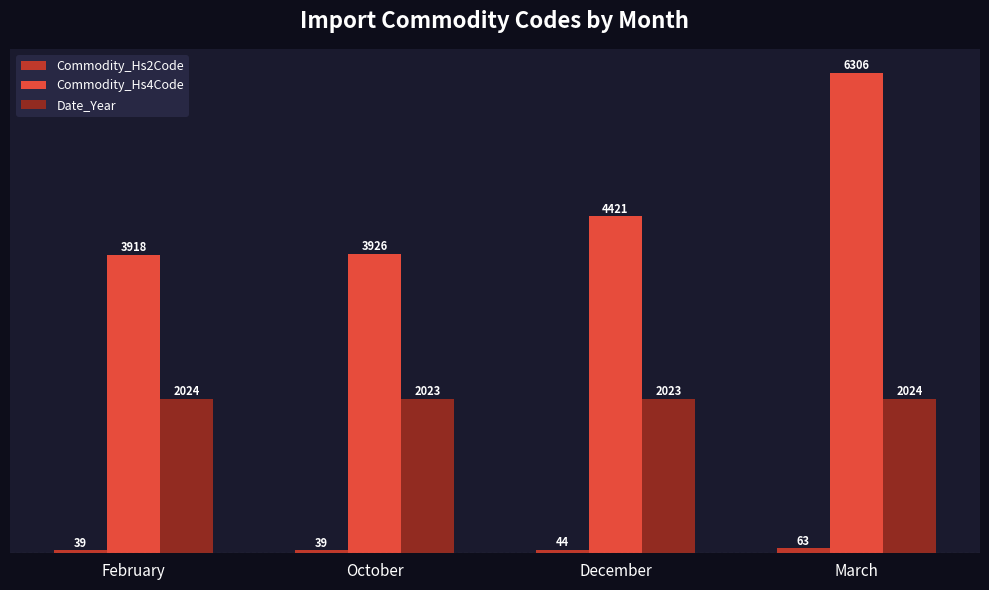

At which label does Commodity_Hs4Code reach its minimum?

February